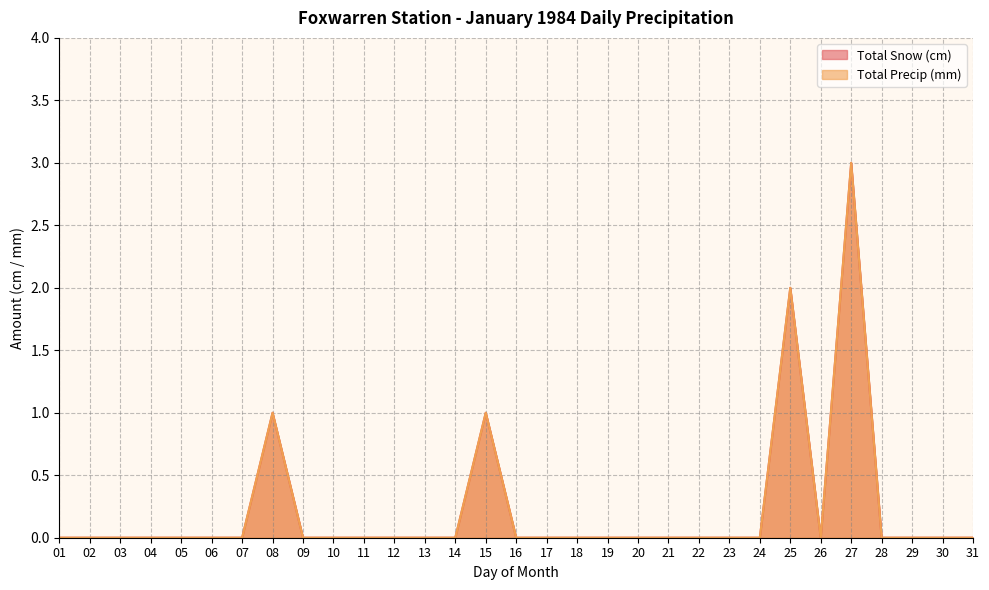

True or false: Total Snow (cm) has more than 1 interior local peaks.

True